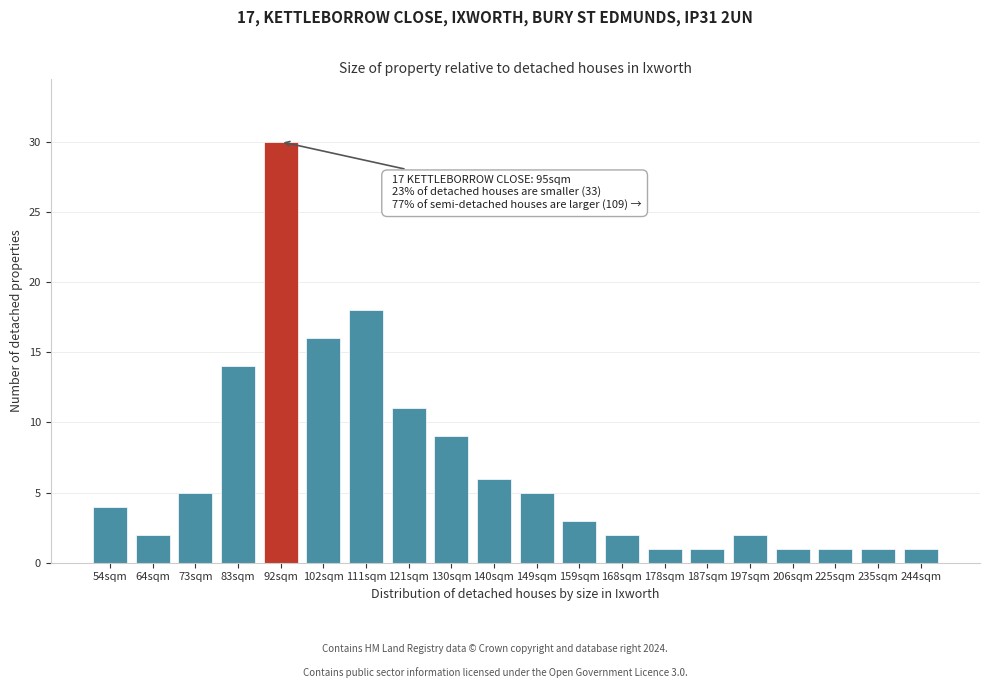

Reading left to right, list all the values displayed in this chart.

54sqm=4	64sqm=2	73sqm=5	83sqm=14	92sqm=30	102sqm=16	111sqm=18	121sqm=11	130sqm=9	140sqm=6	149sqm=5	159sqm=3	168sqm=2	178sqm=1	187sqm=1	197sqm=2	206sqm=1	225sqm=1	235sqm=1	244sqm=1